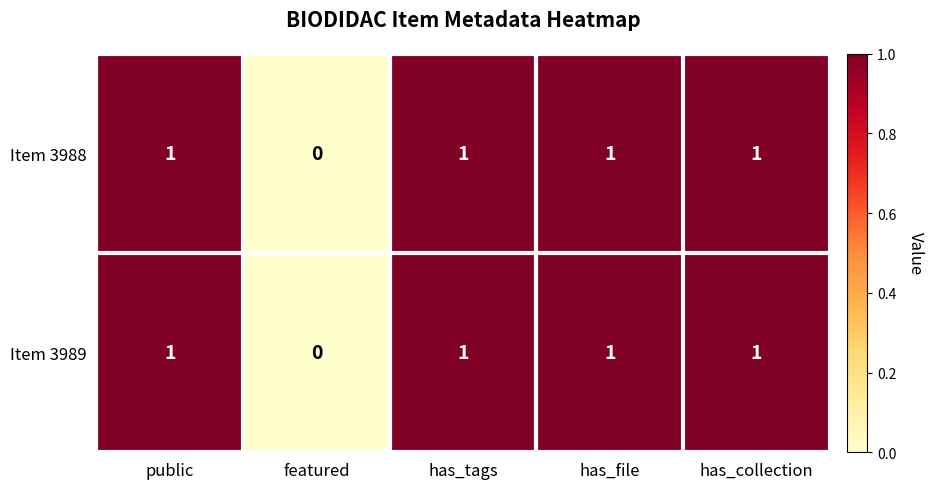

At which label does Item 3989 reach its minimum?

featured